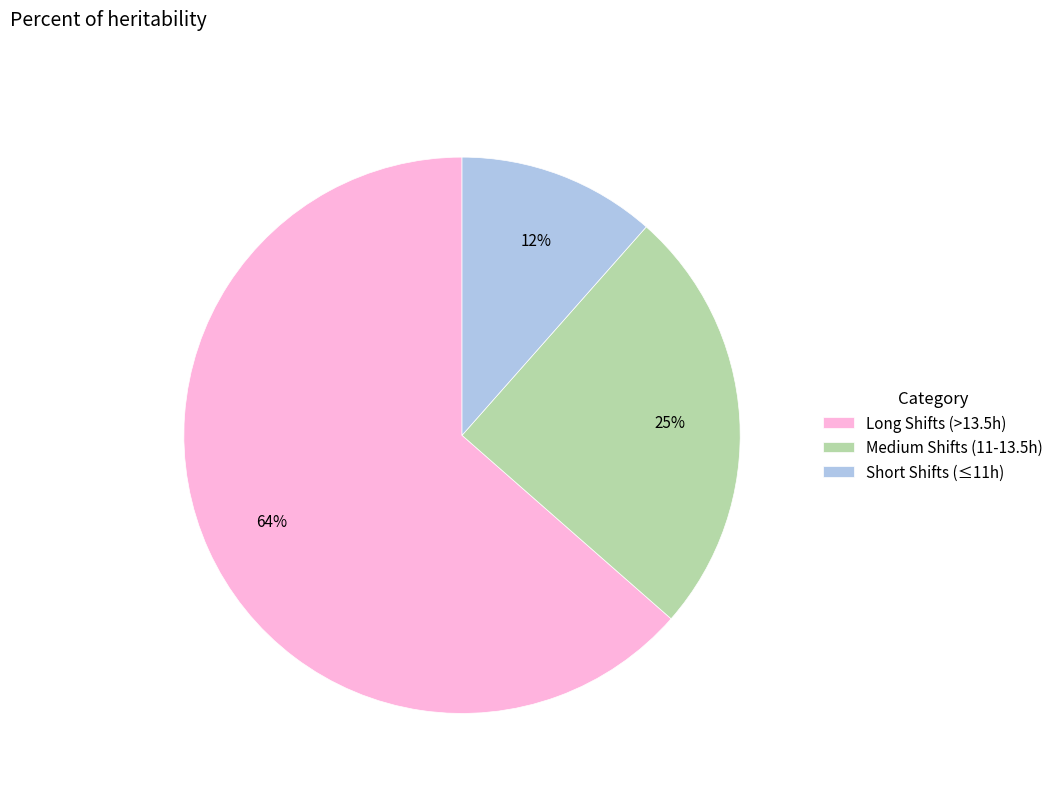

Does Short Shifts (≤11h) represent more than half of the total?

No